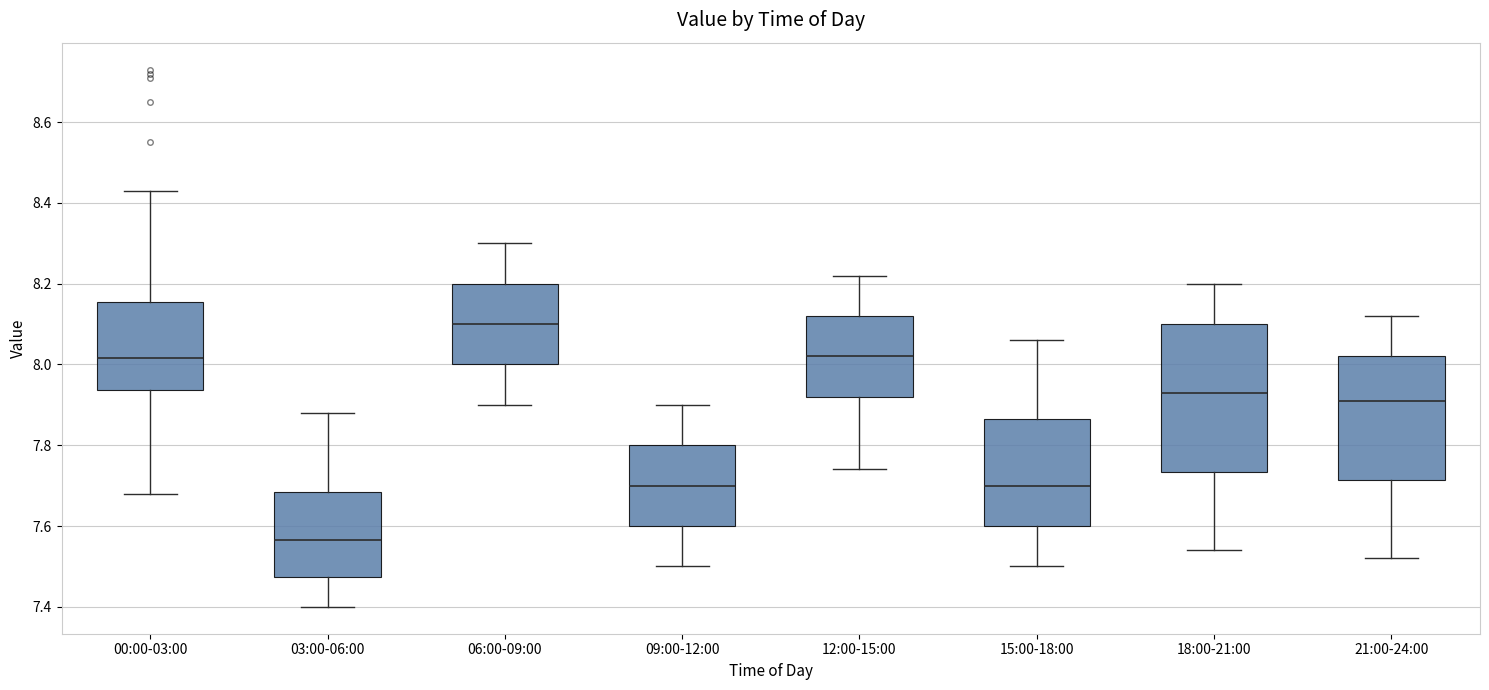

Which box is the tallest, from its lower edge to its upper edge?

18:00-21:00